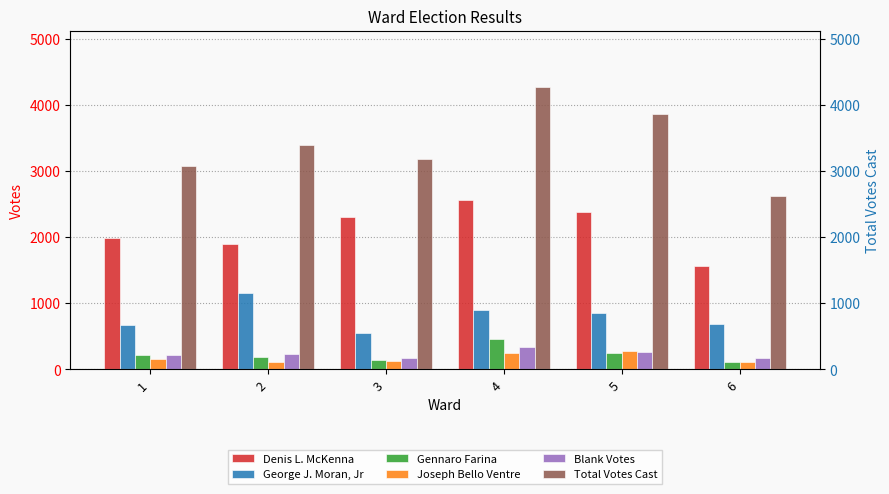

What is the sum of the George J. Moran, Jr values at 1 and 6?

1363